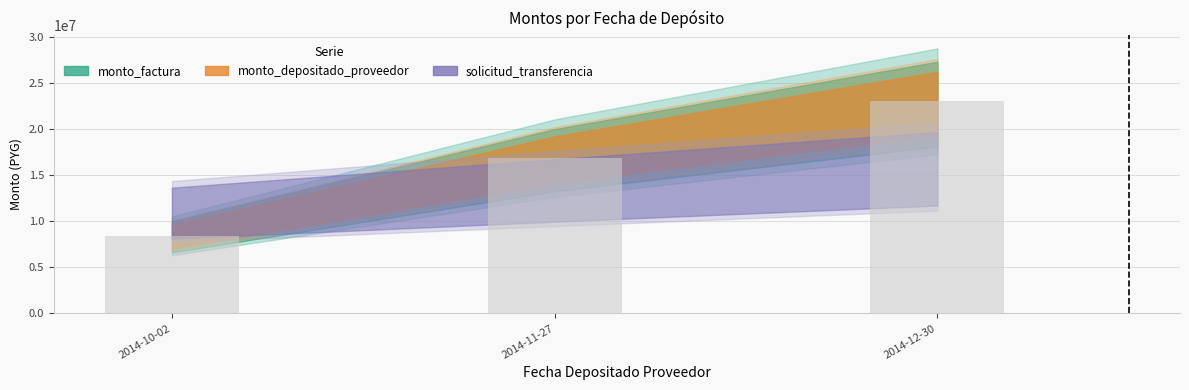

Does the chart contain stacked bars?

No